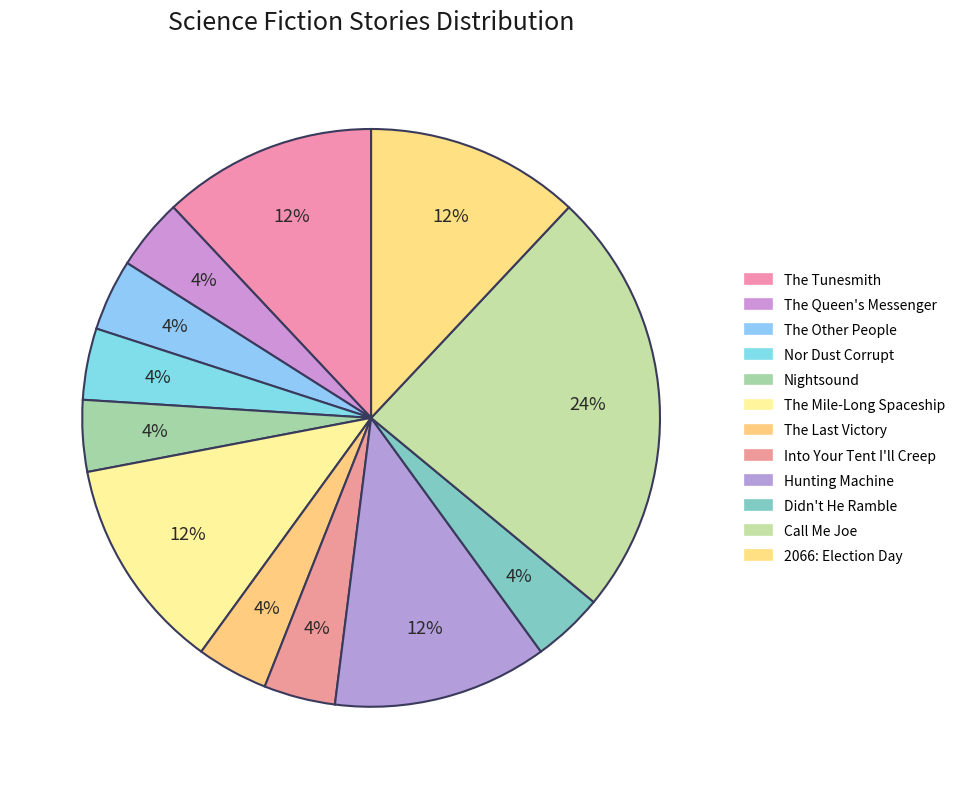

Rank the categories by value from lowest to highest.

The Queen's Messenger, The Other People, Nor Dust Corrupt, Nightsound, The Last Victory, Into Your Tent I'll Creep, Didn't He Ramble, The Tunesmith, The Mile-Long Spaceship, Hunting Machine, 2066: Election Day, Call Me Joe